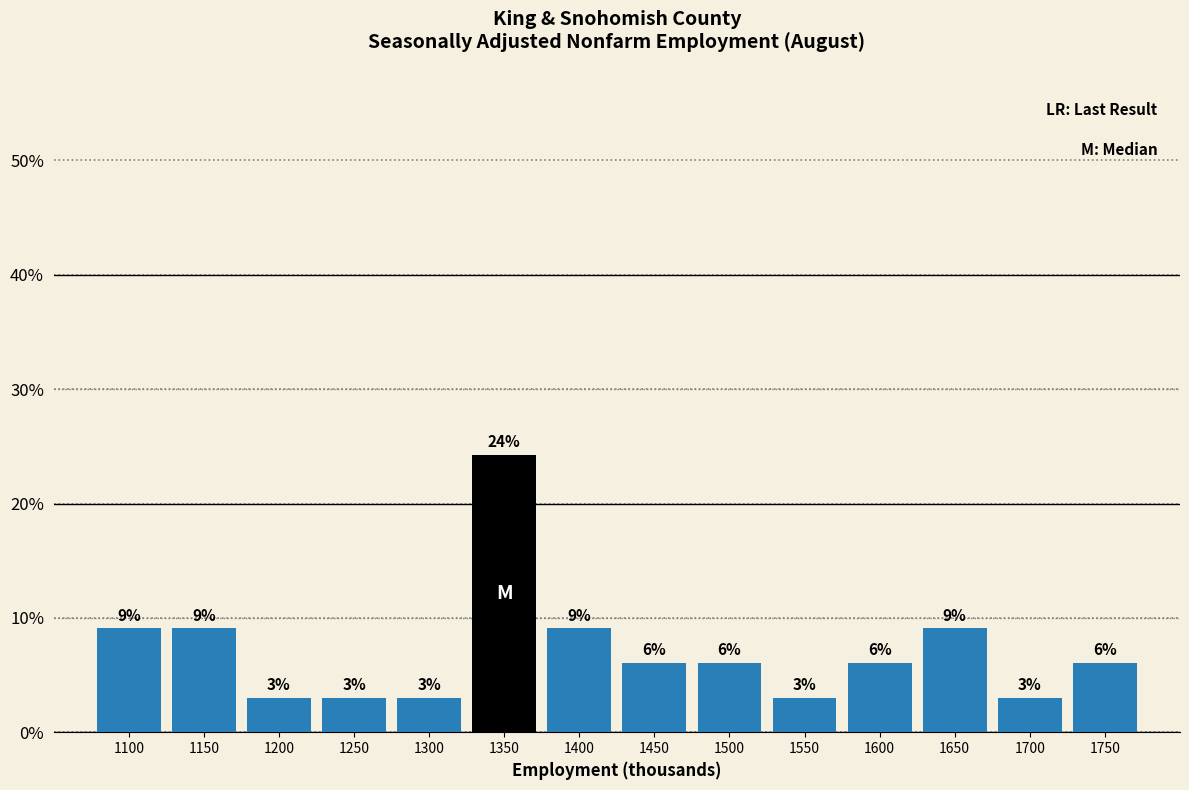

Are the bars horizontal?

No